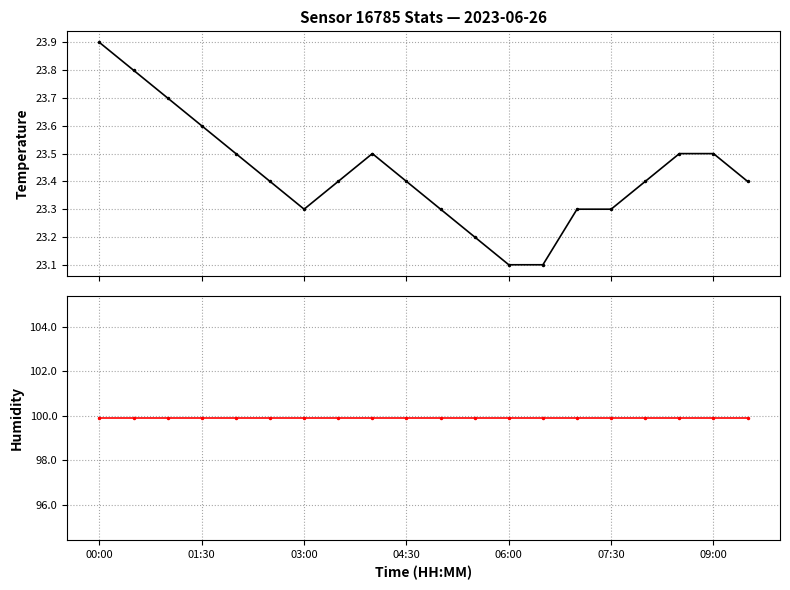

What is the average value of the temperature series?

23.4